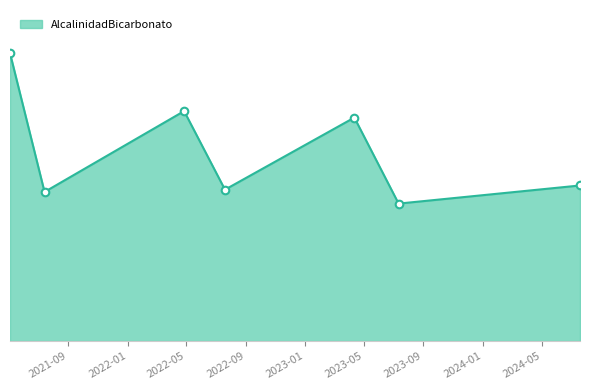

Is this an area chart (filled region under the line)?

Yes